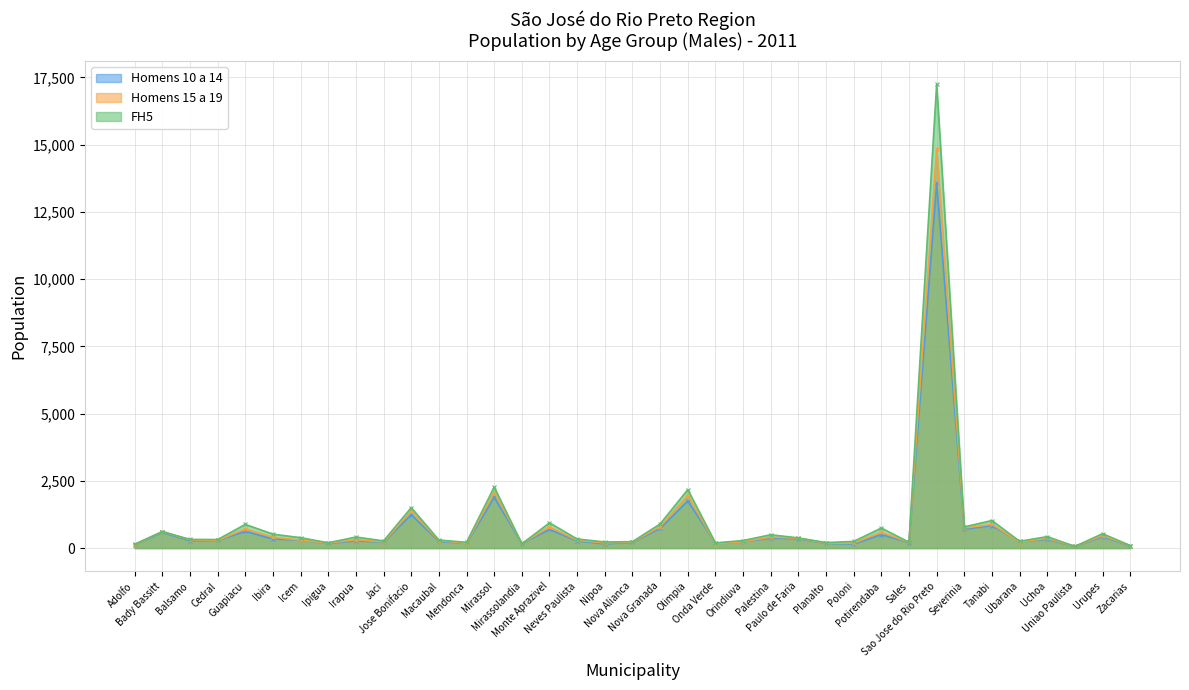

The value of Homens 15 a 19 at Adolfo is 42. True or false?

False